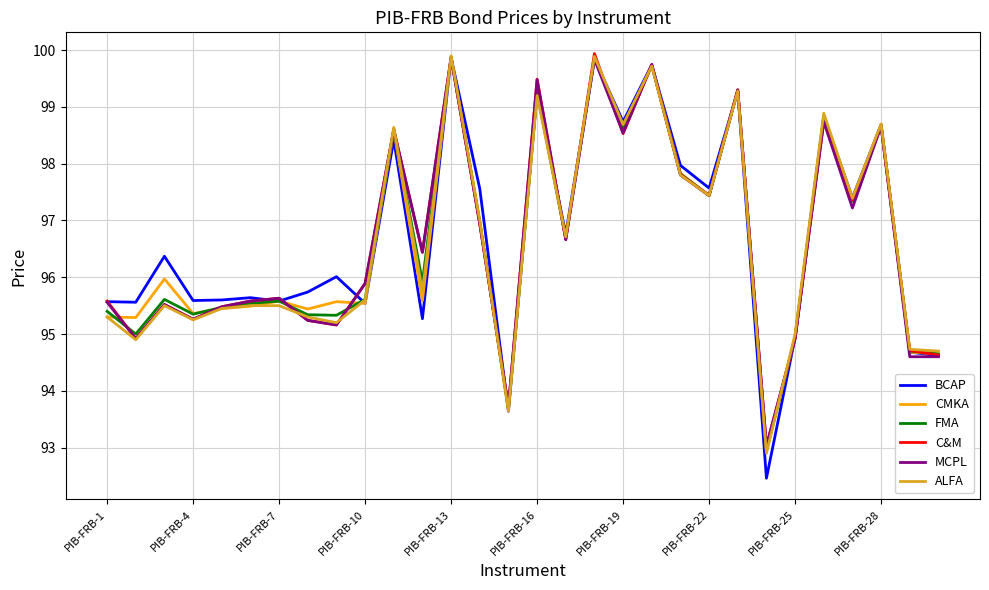

Which series has the widest spread of values?

BCAP